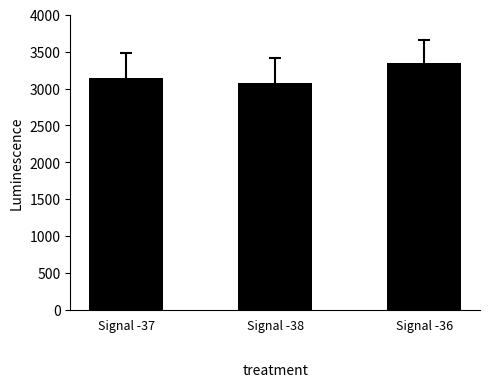

What is the sum of the values at Signal -36 and Signal -37?

6483